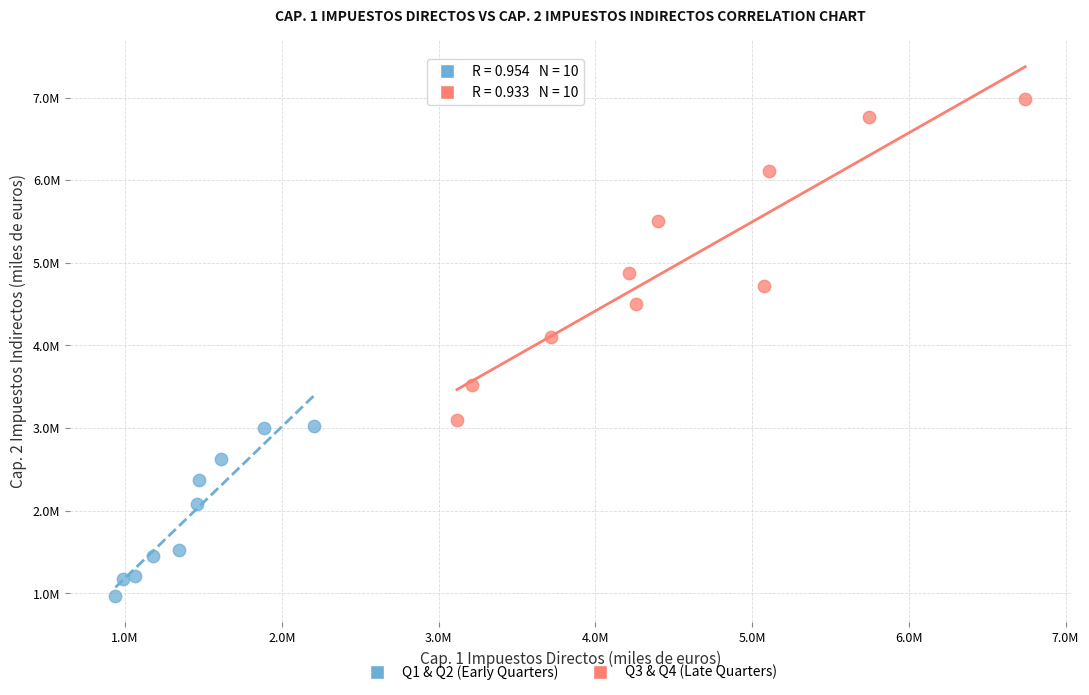

Which series contains the highest Y value?

Q3 & Q4 (Late Quarters)